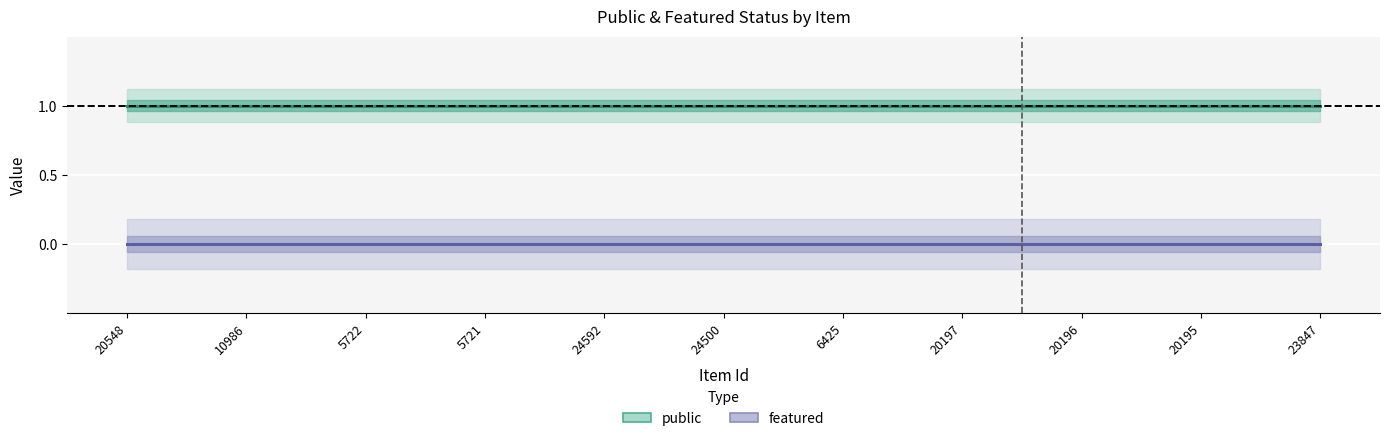

Where is public nearest to the value 1?

20548